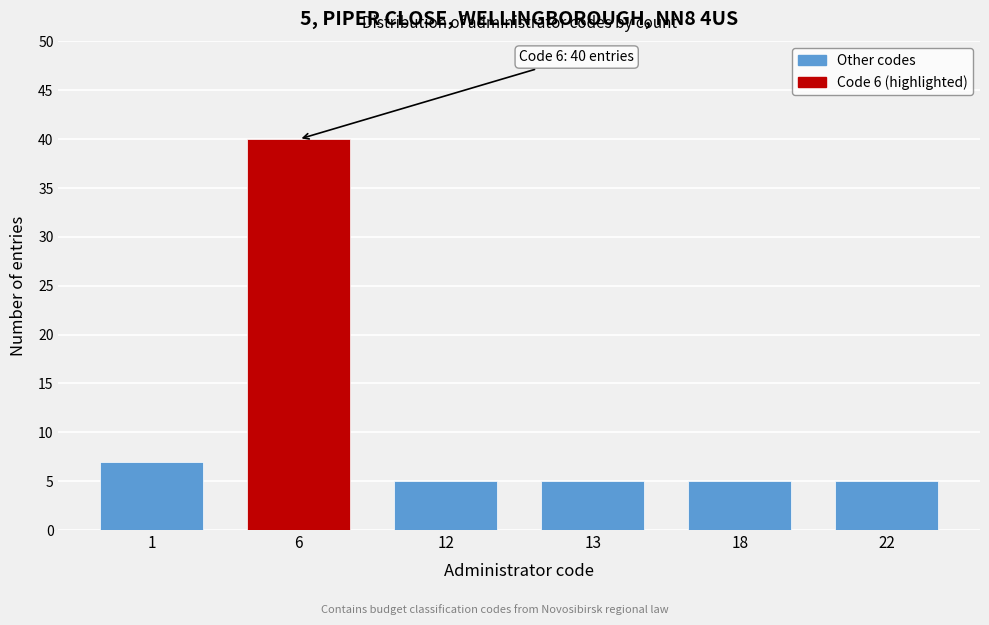

Reading left to right, what are all the values shown in this chart?

1=7	6=40	12=5	13=5	18=5	22=5